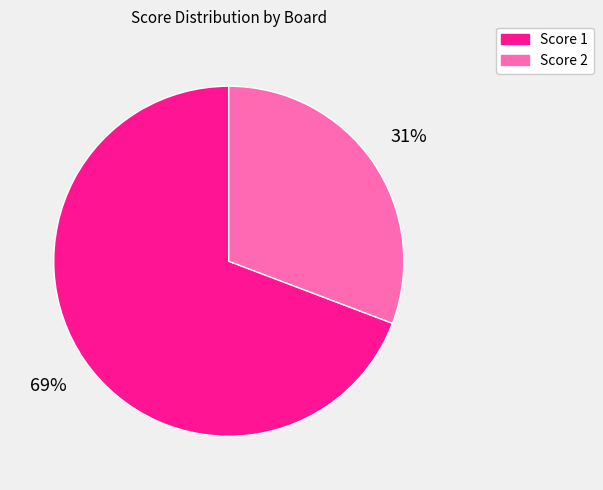

Is there any slice that represents more than half of the pie?

Yes